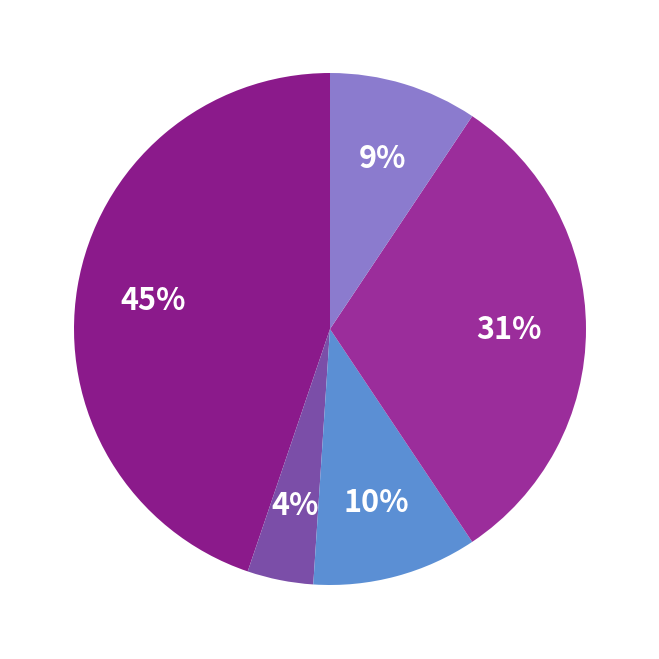

How many slices are in this pie chart?

5